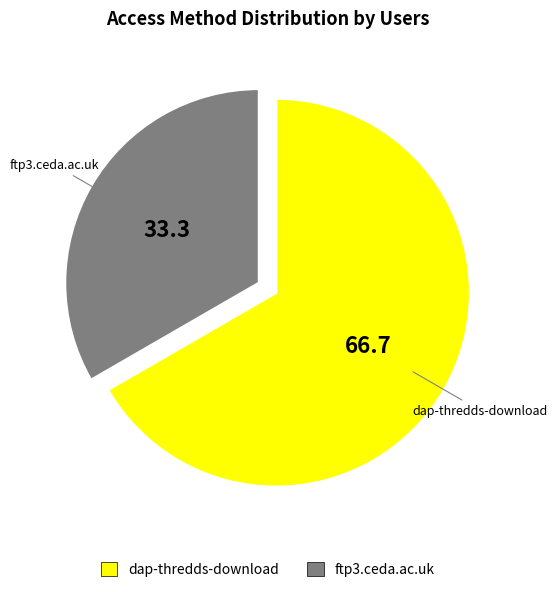

Combined, do ftp3.ceda.ac.uk and dap-thredds-download account for over 50%?

Yes